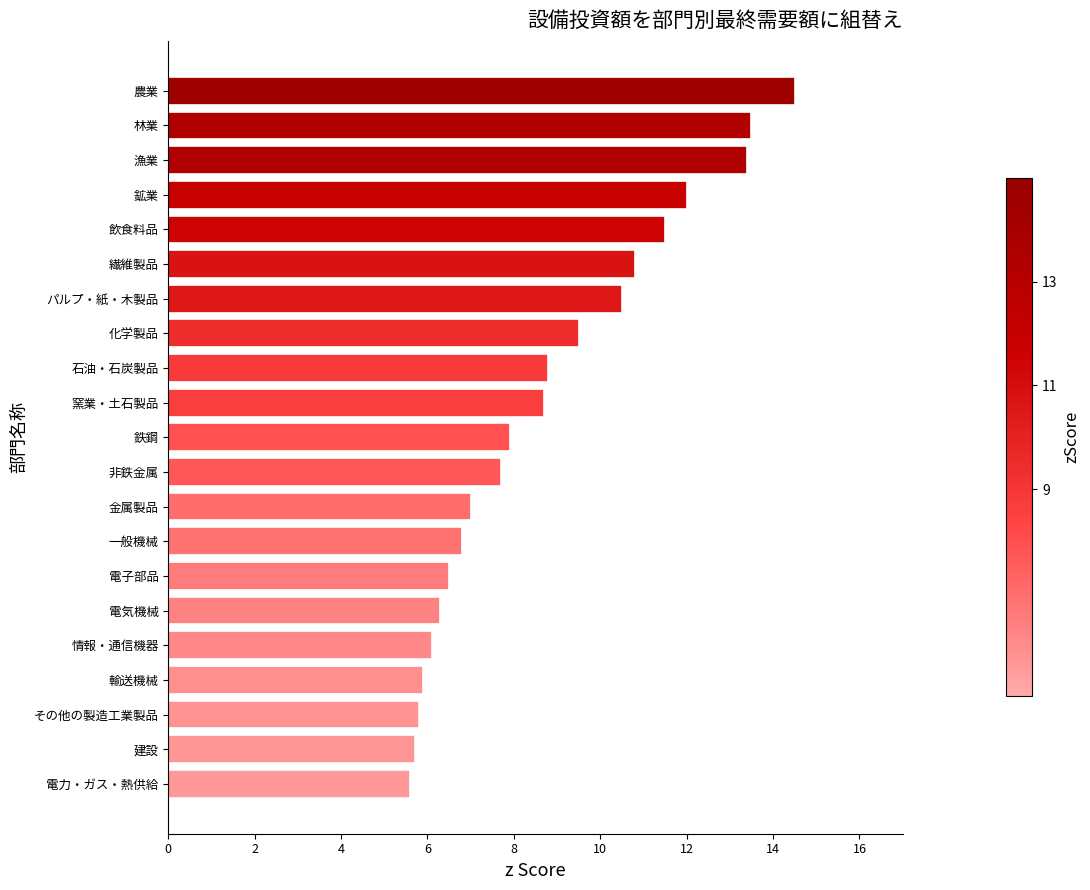

What is the maximum value shown in the chart?

14.5